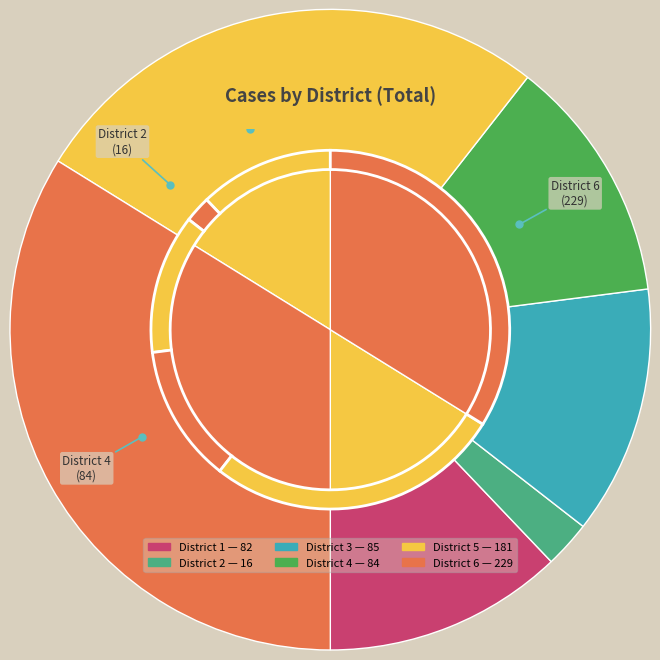

To the nearest percent, what portion does District 1 represent?

12%